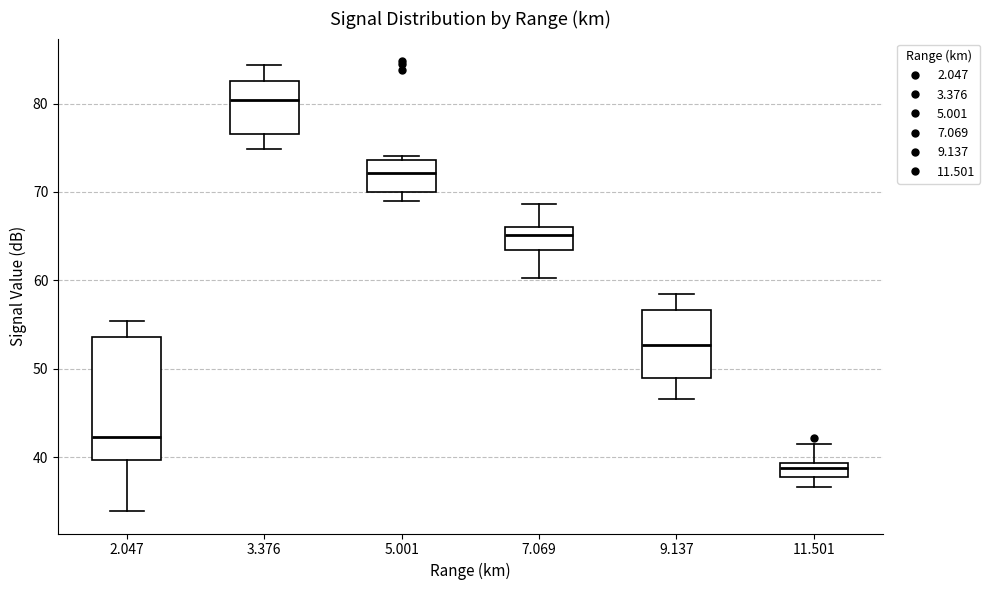

Which box has the highest median line?

3.376